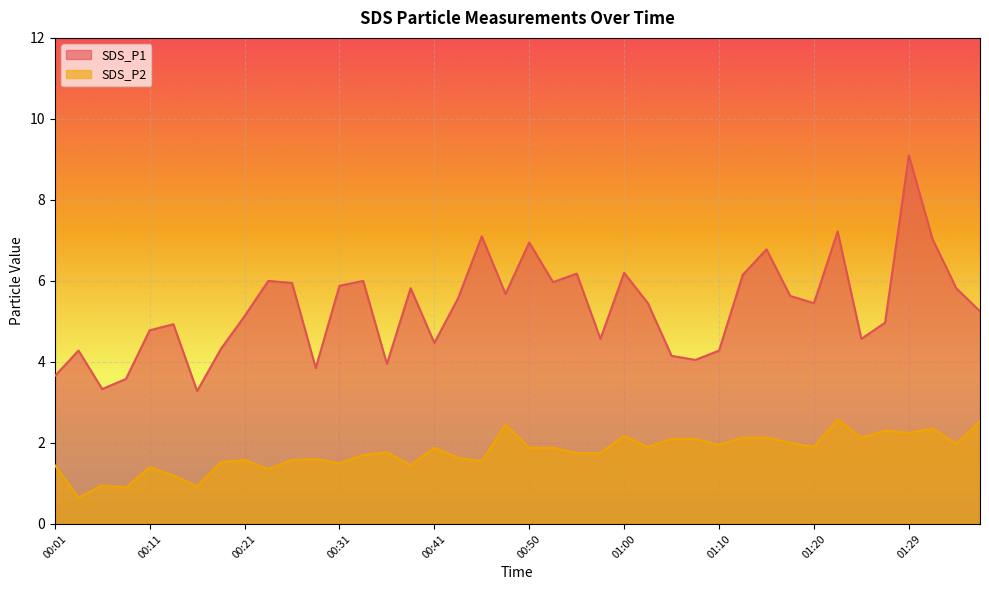

List the series in order of their peak value, highest first.

SDS_P1, SDS_P2